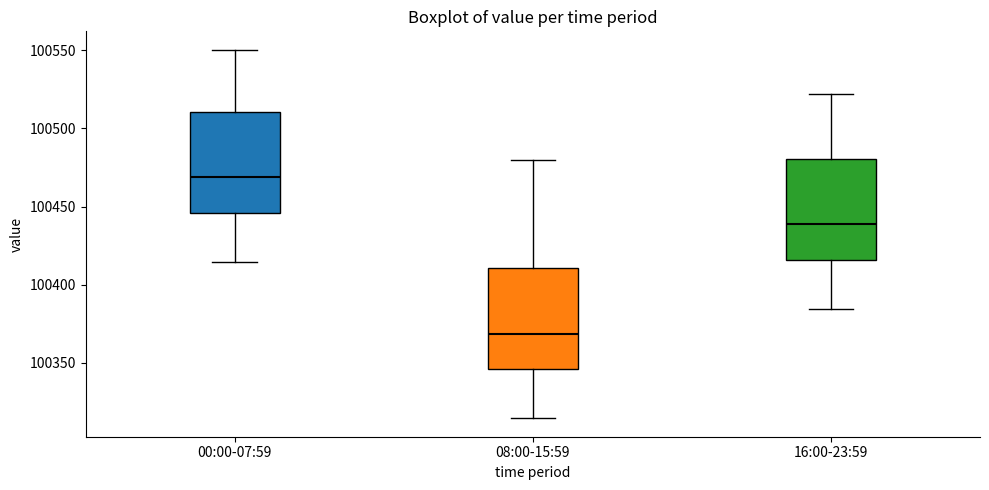

Which box's median line is the lowest?

08:00-15:59